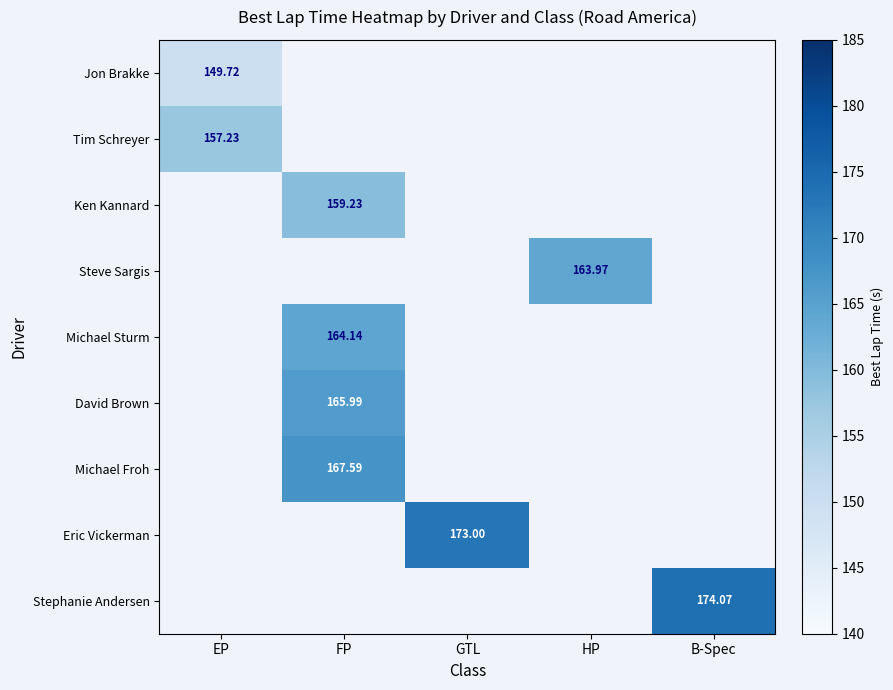

Which has a higher value, HP or EP?

EP